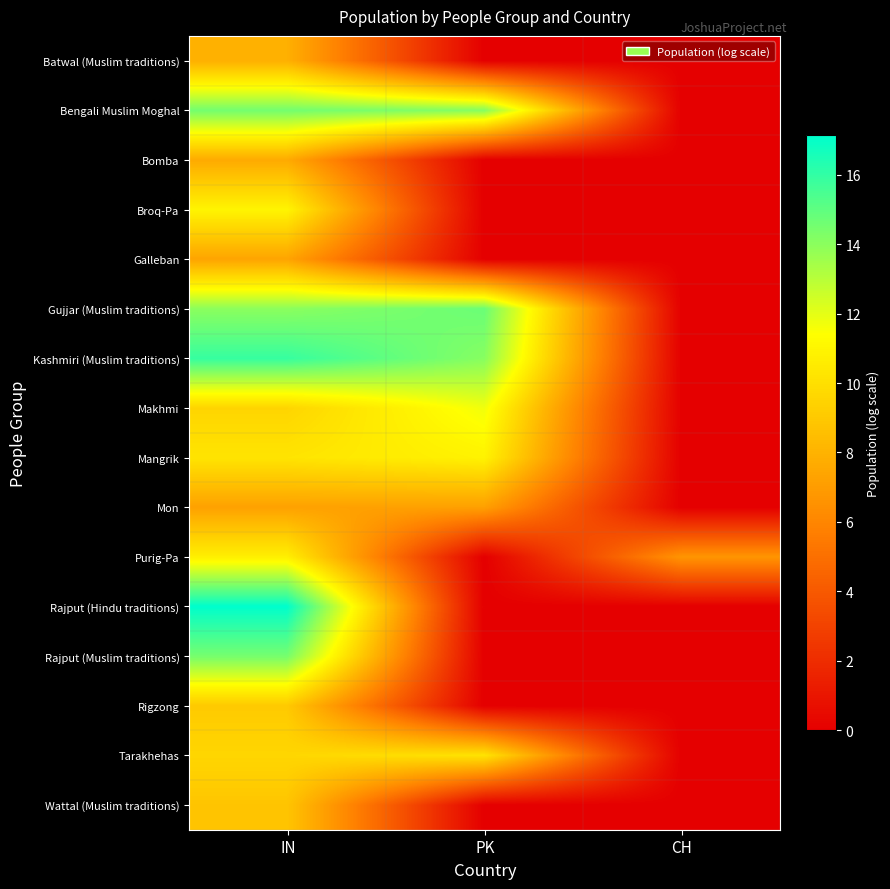

Which category has the highest value across all series?

IN